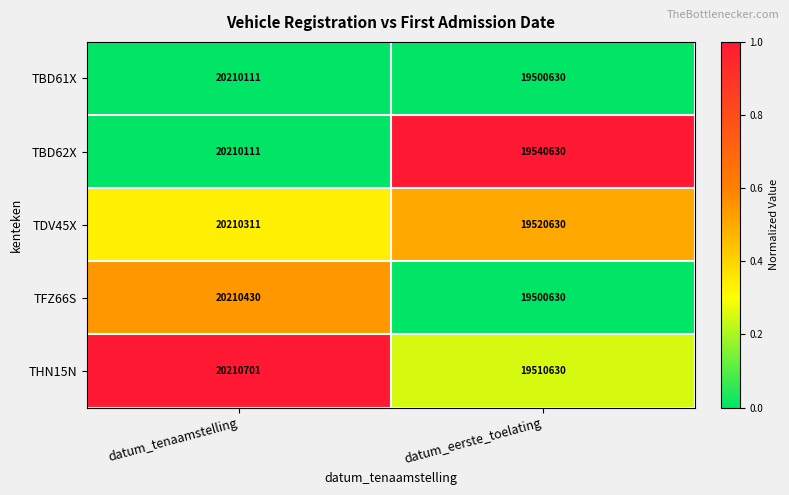

The value of TDV45X at datum_tenaamstelling is 10046055. True or false?

False